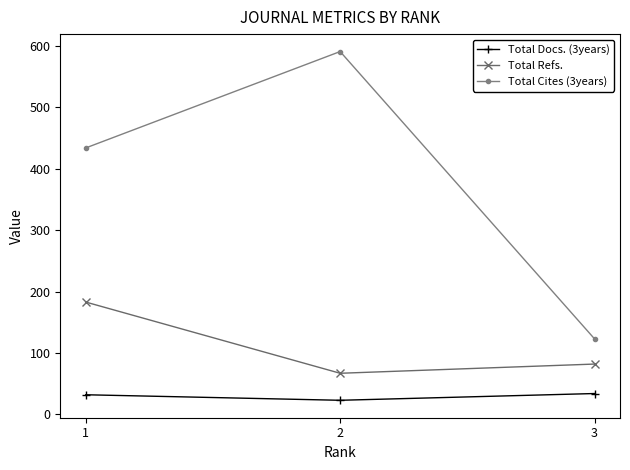

What are all the series names shown in the legend?

Total Docs. (3years), Total Refs., Total Cites (3years)